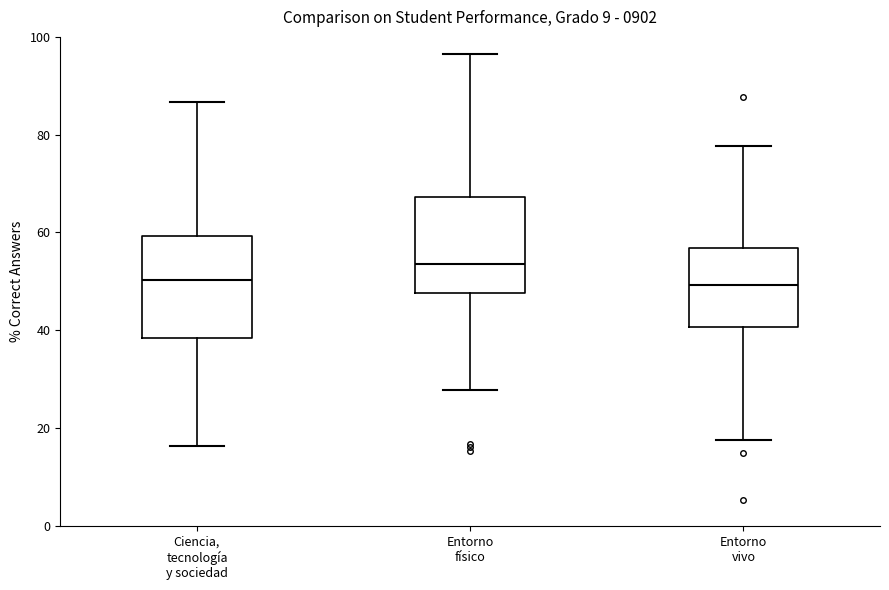

Where does the upper whisker of the box for Entorno físico end on the y-axis? The values are not printed on the chart, so give them approximately, as read against the axis.

96